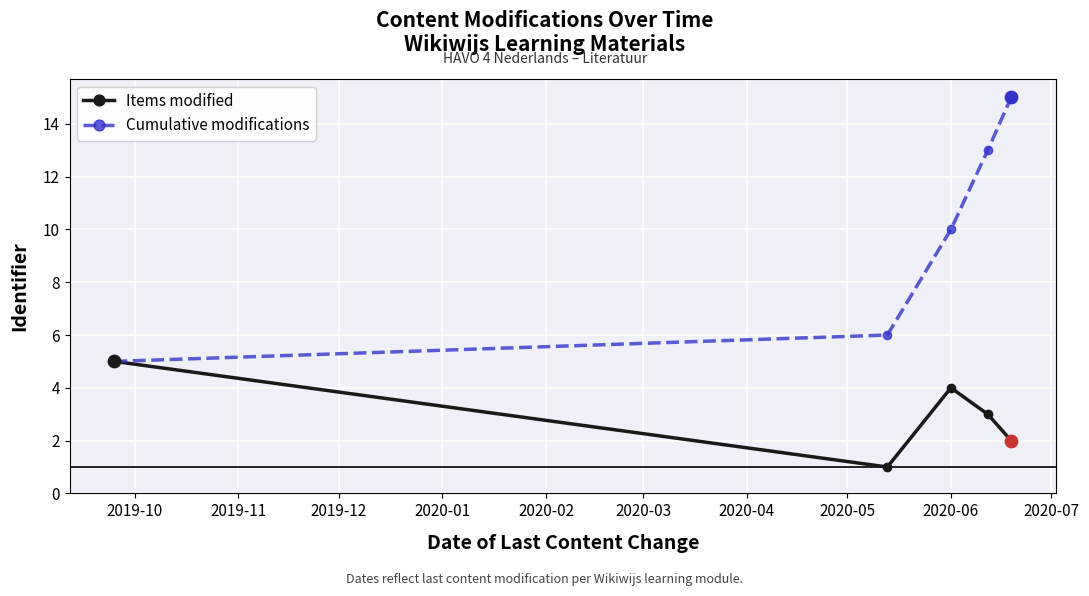

Which series has the largest total across all categories?

Cumulative modifications